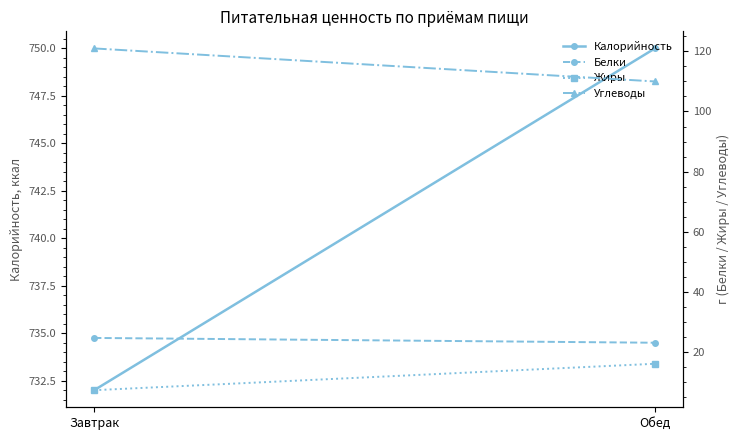

The Углеводы series shows 194.3 at Обед. True or false?

False